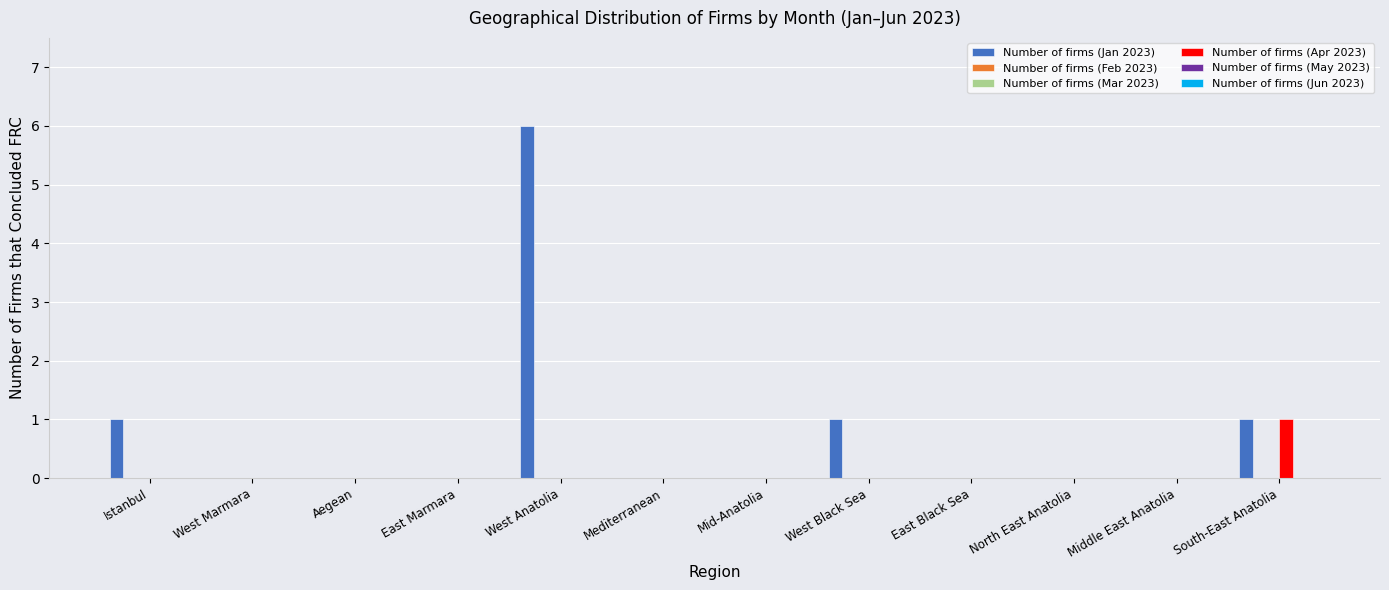

What is the label of the 4th bar from the left?

East Marmara